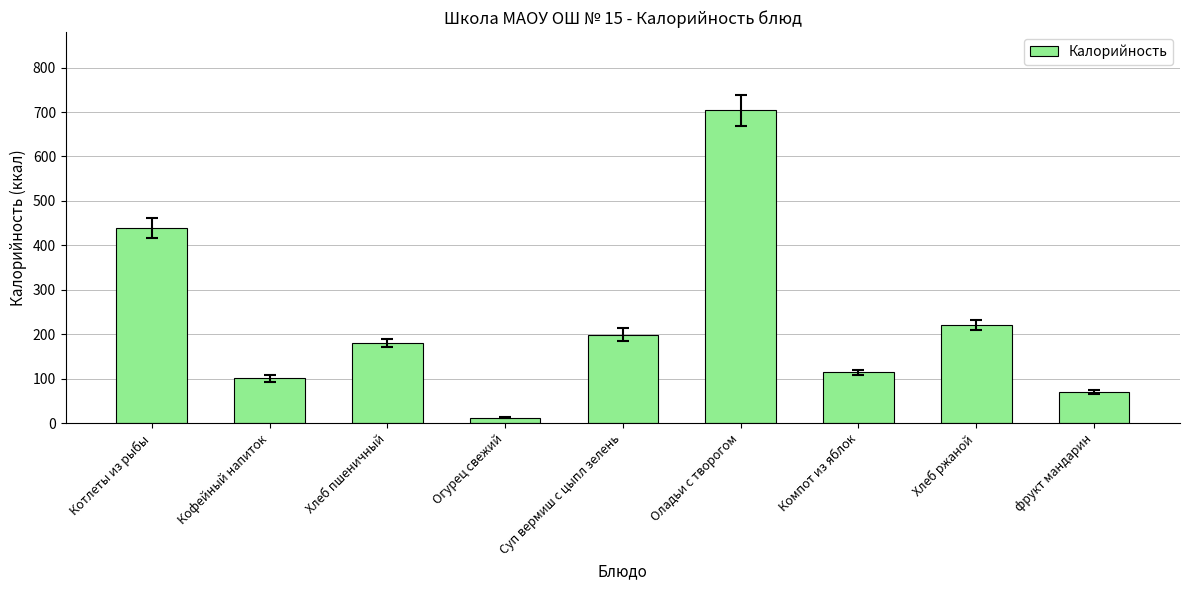

Reading right to left, what are all the values shown in this chart?

70.5	220.0	114.6	704.0	199.0	12.0	179.3	100.6	439.0